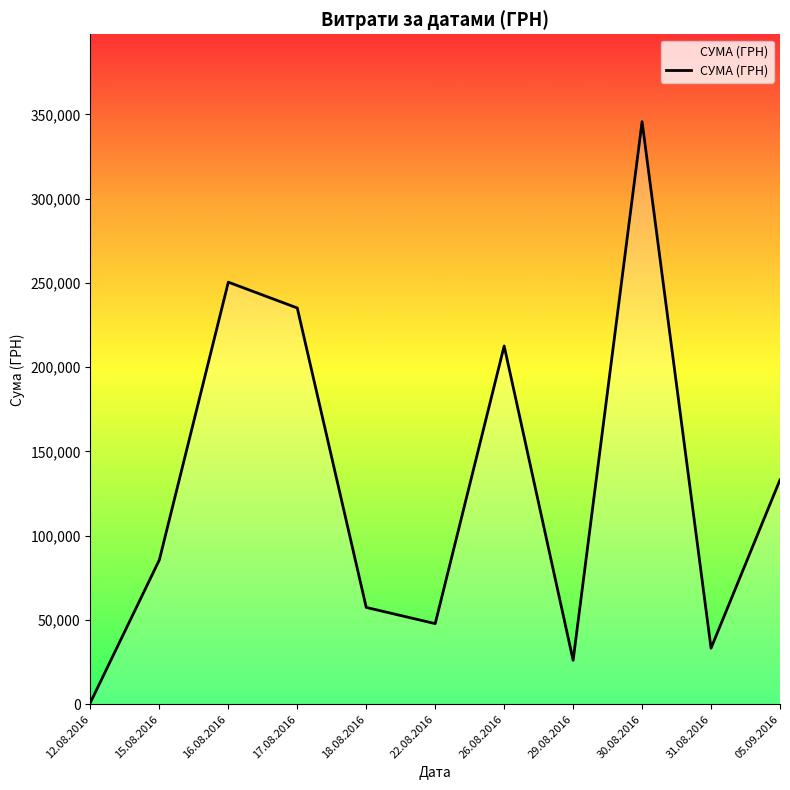

How many lines are shown in the chart?

1